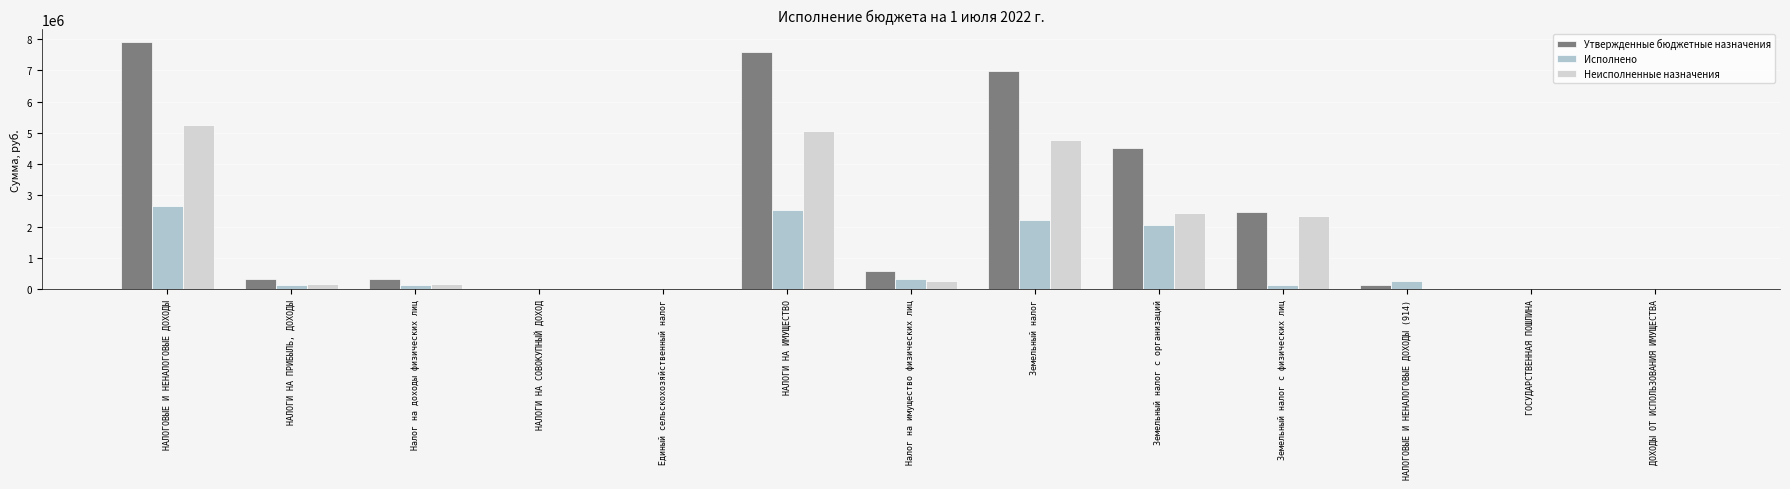

What is the average value of the Утвержденные бюджетные назначения series?

2374200.0